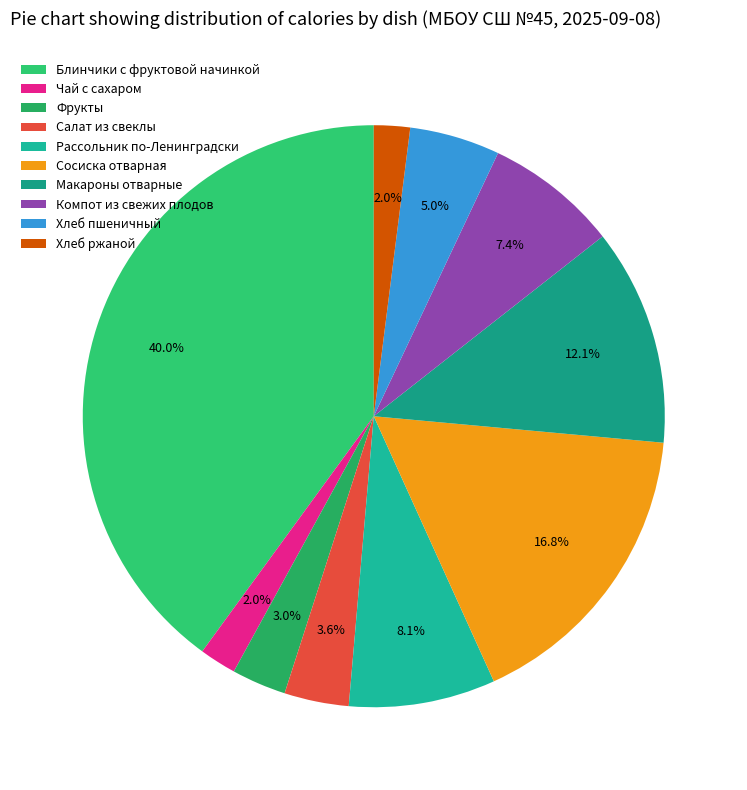

What is the change in value from Чай с сахаром to Рассольник по-Ленинградски?

+85.2